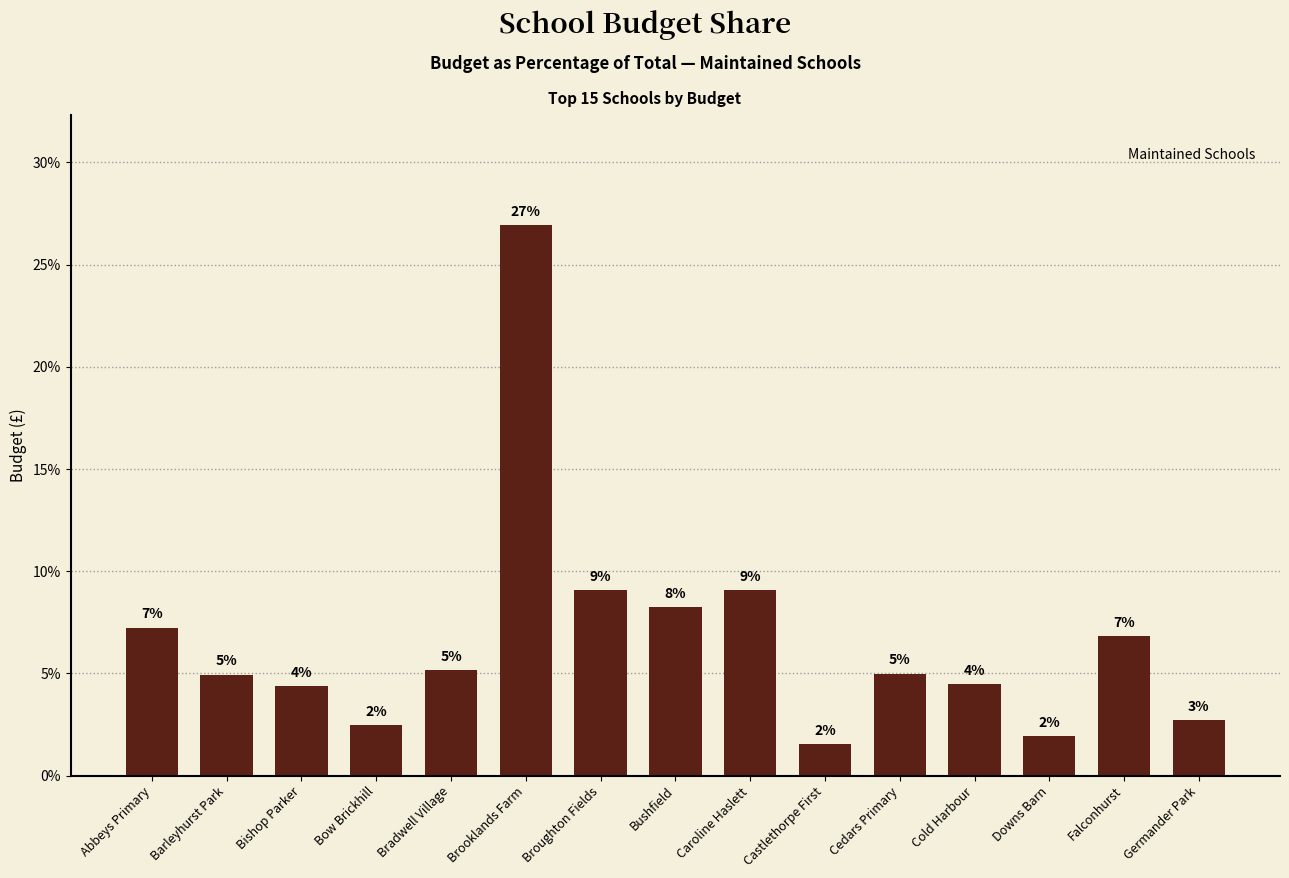

Which category has the highest value across all series?

Brooklands Farm